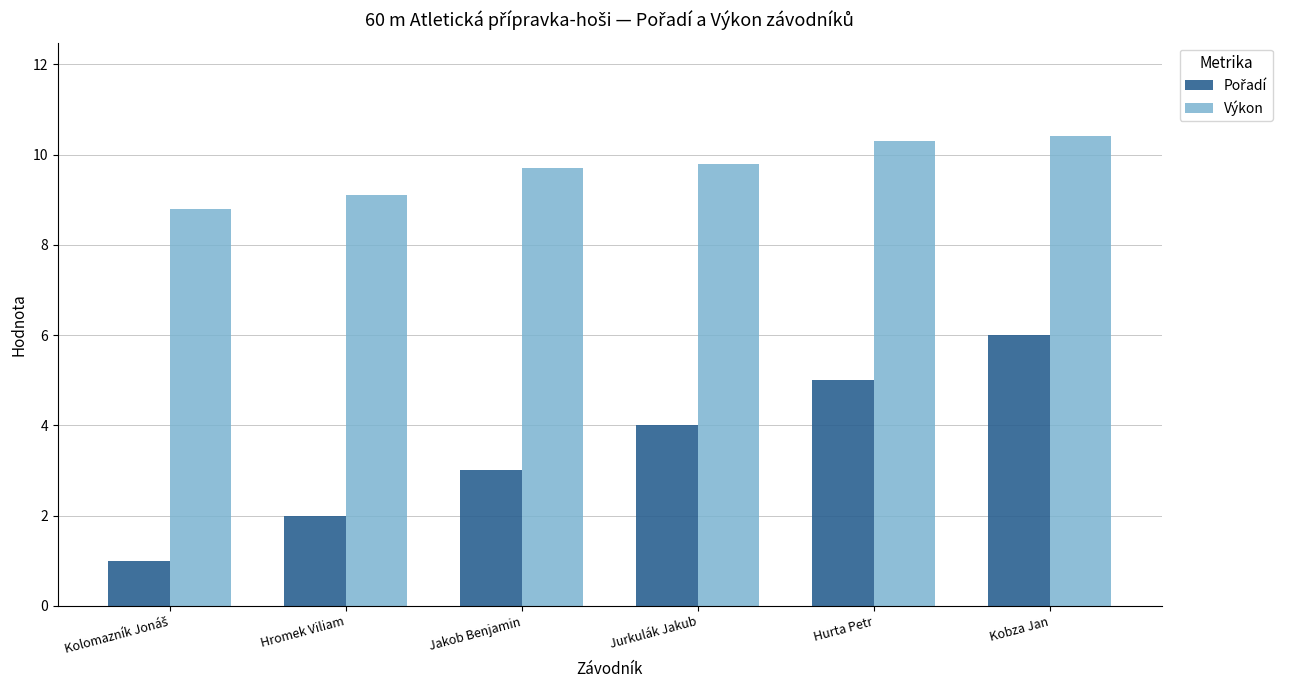

What value does the Výkon series have at Kobza Jan?

10.4